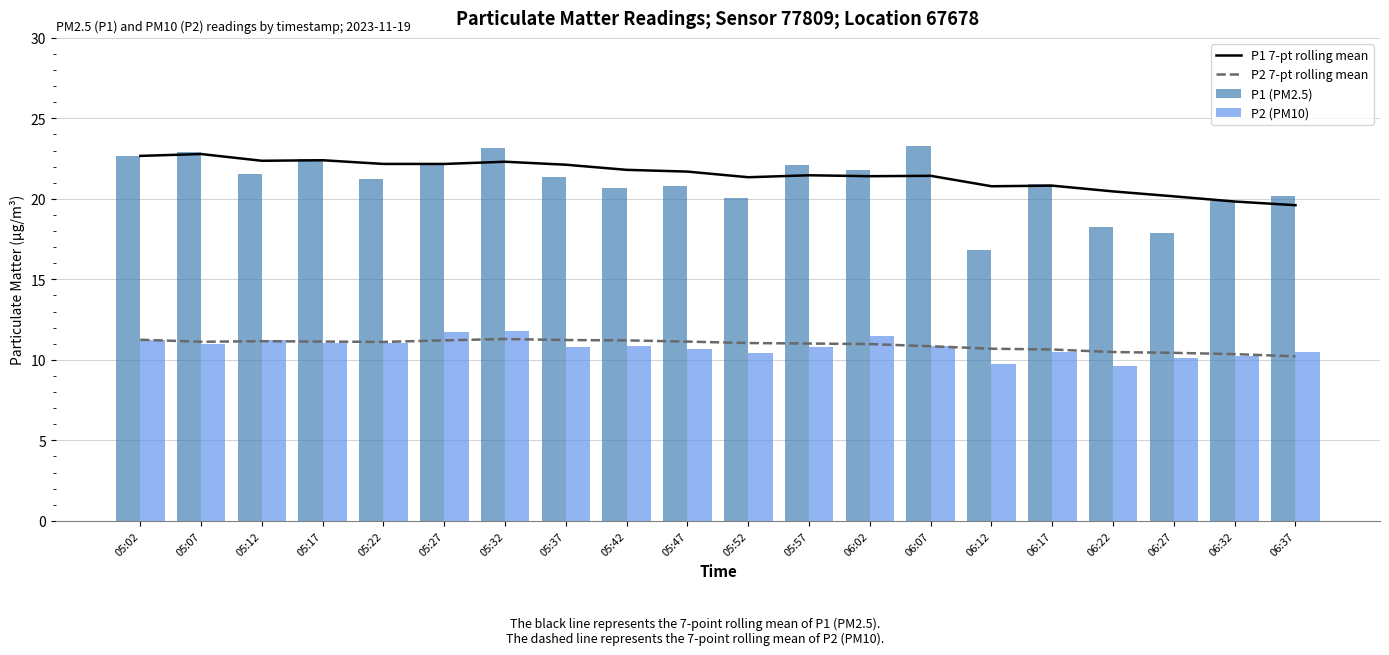

At how many categories does at least one series exceed 10?

20